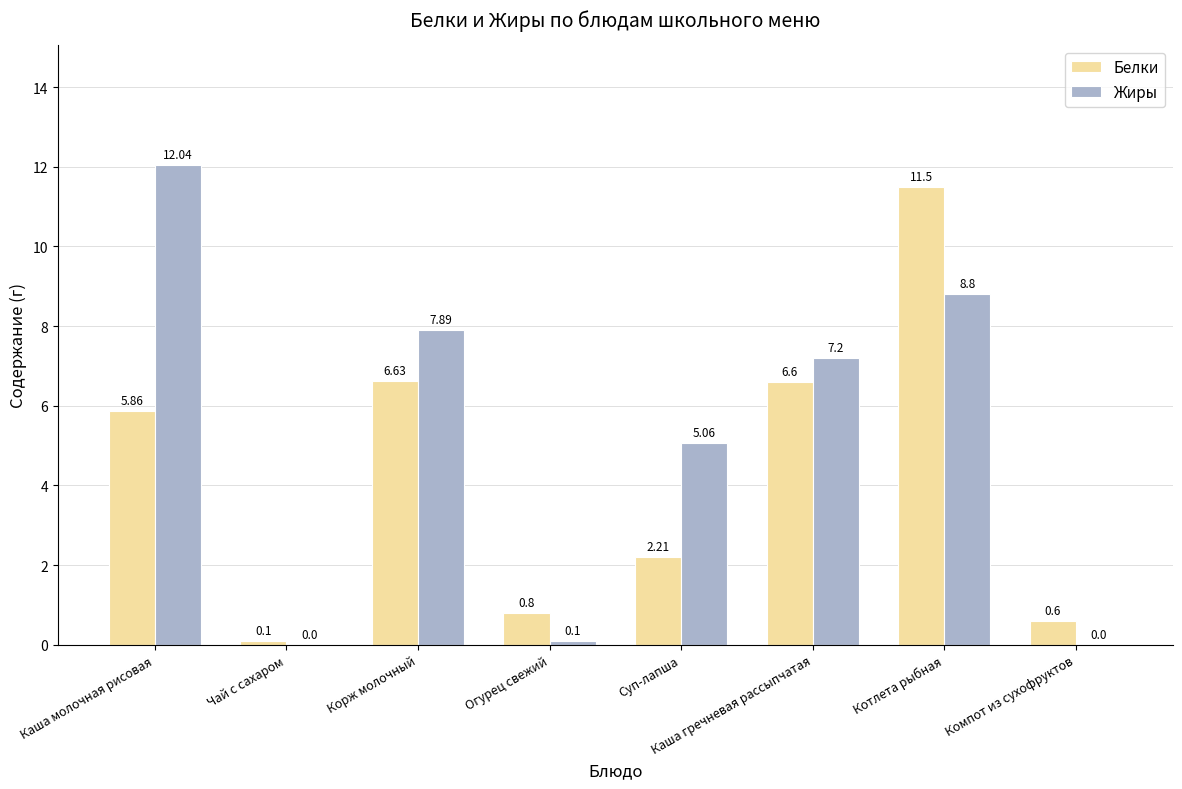

Is the value of Жиры at Каша гречневая рассыпчатая greater than the value of Белки at Компот из сухофруктов?

Yes